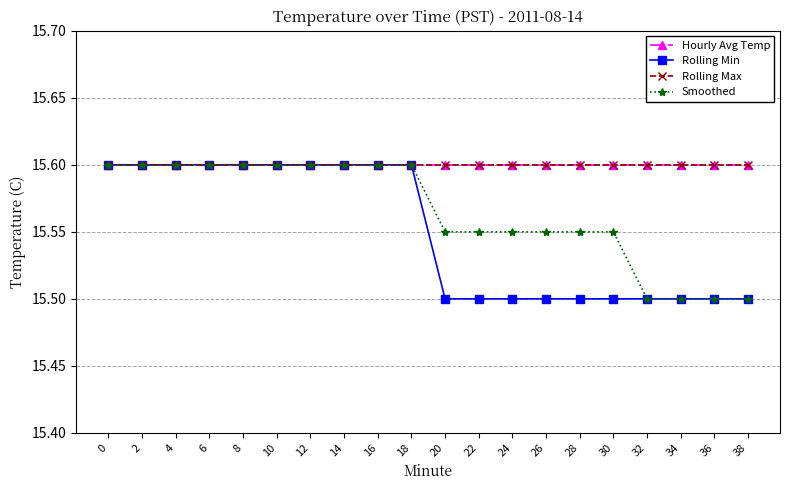

What is the value of the Rolling Max point at the 4th from the left?

15.6